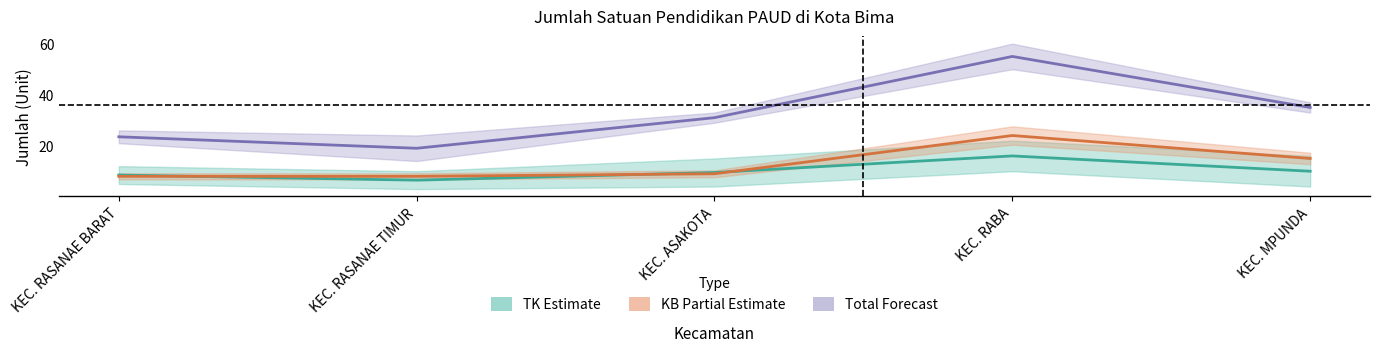

What is the average value of the Total (Forecast) series?

32.7